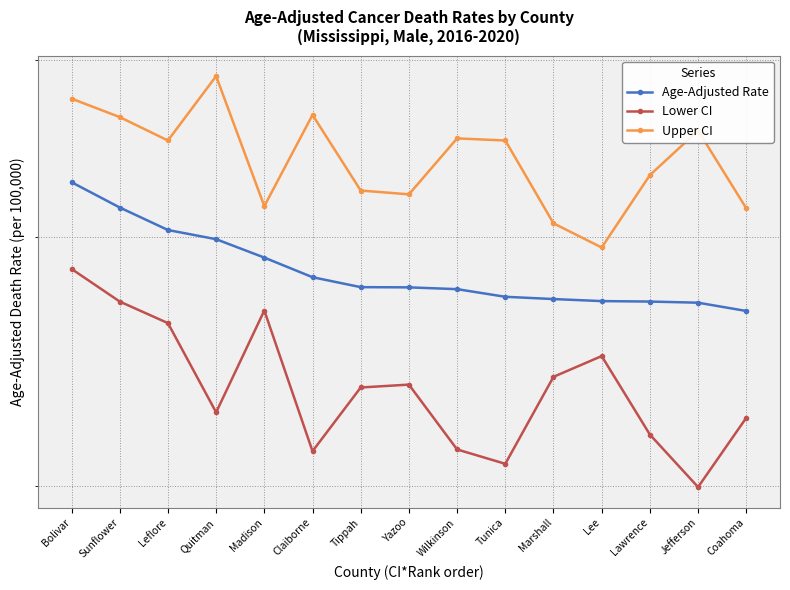

What is the difference between the Lower CI values at Leflore and Lawrence?

43.2